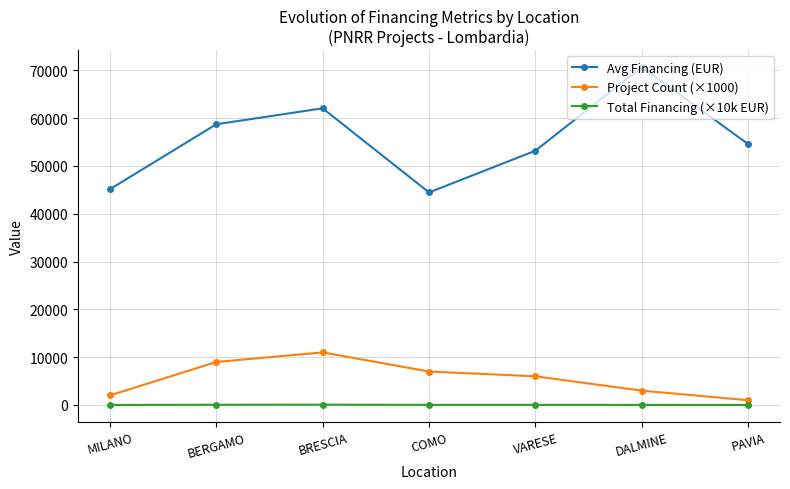

True or false: Project Count (×1000) and Total Financing (×10k EUR) cross at least once.

False